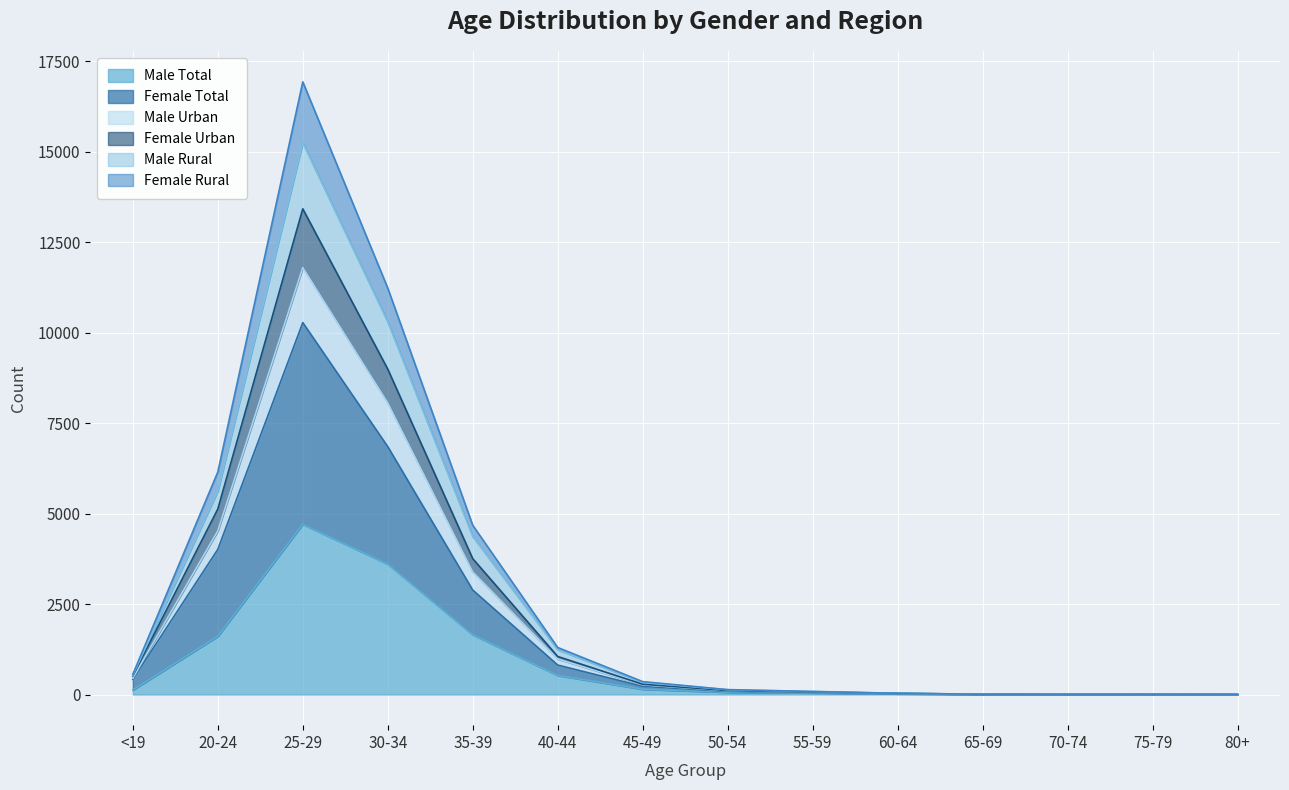

Which category has the highest value in the Male Total series?

25-29